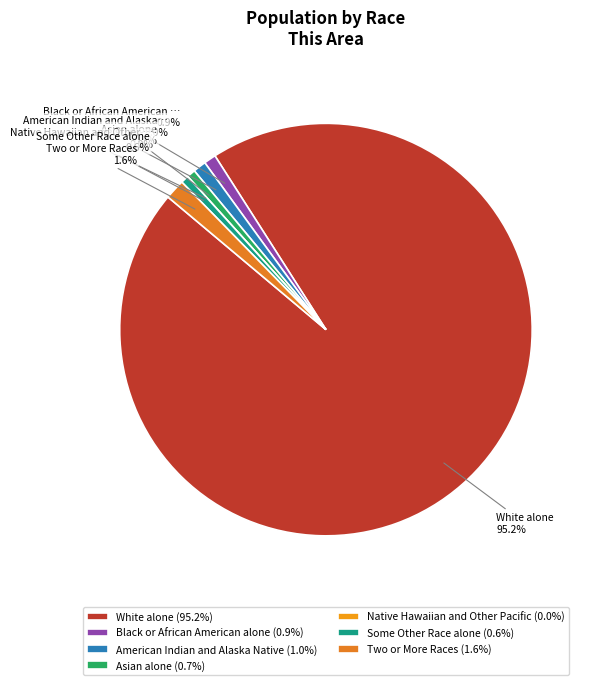

Rank the categories by value from highest to lowest.

White alone, Two or More Races, American Indian and Alaska Native, Black or African American alone, Asian alone, Some Other Race alone, Native Hawaiian and Other Pacific